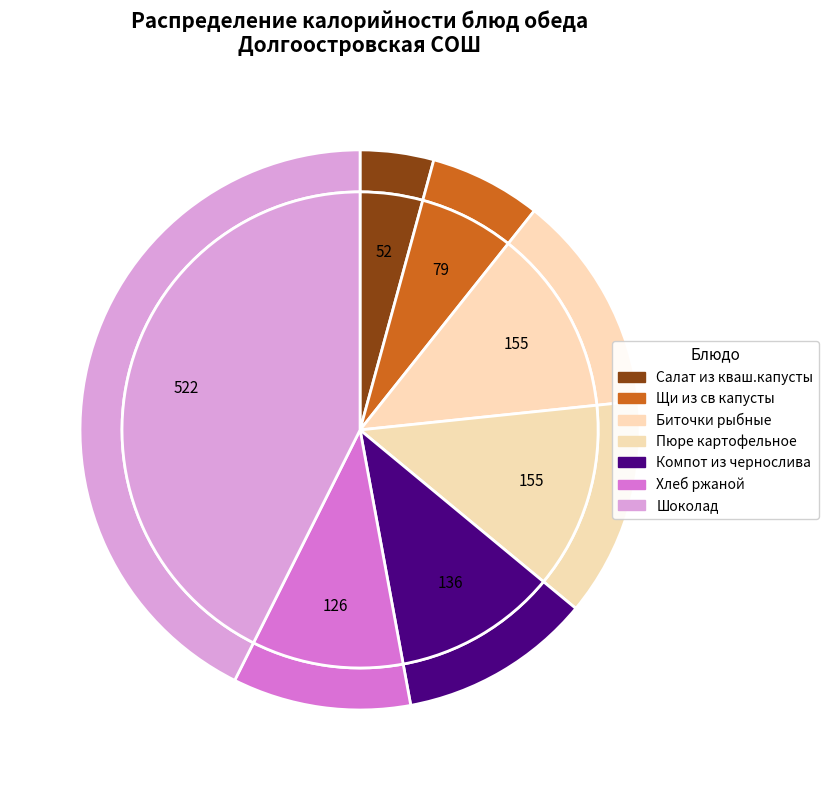

What is the change in value from Пюре картофельное to Компот из чернослива?

-19